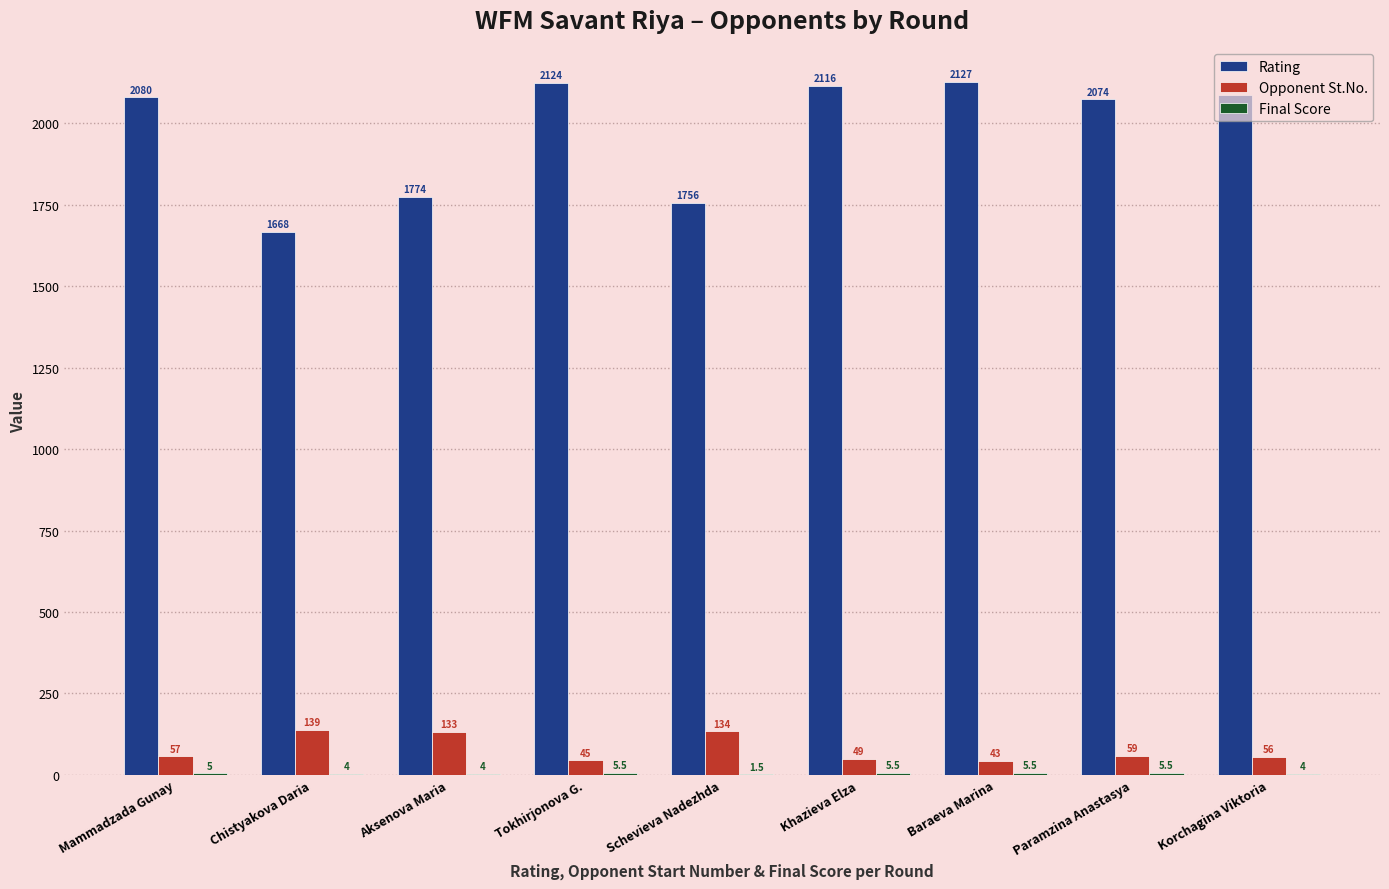

What is the spread (max minus min) of values at Schevieva Nadezhda?

1754.5